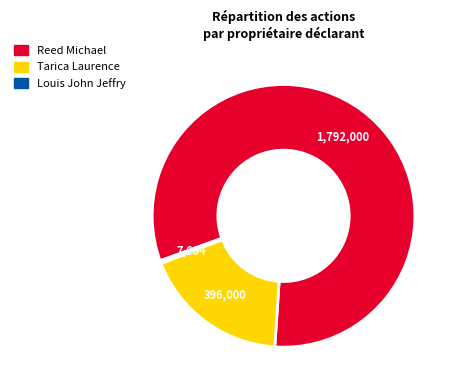

Is it true that Tarica Laurence is 24% of the pie?

False